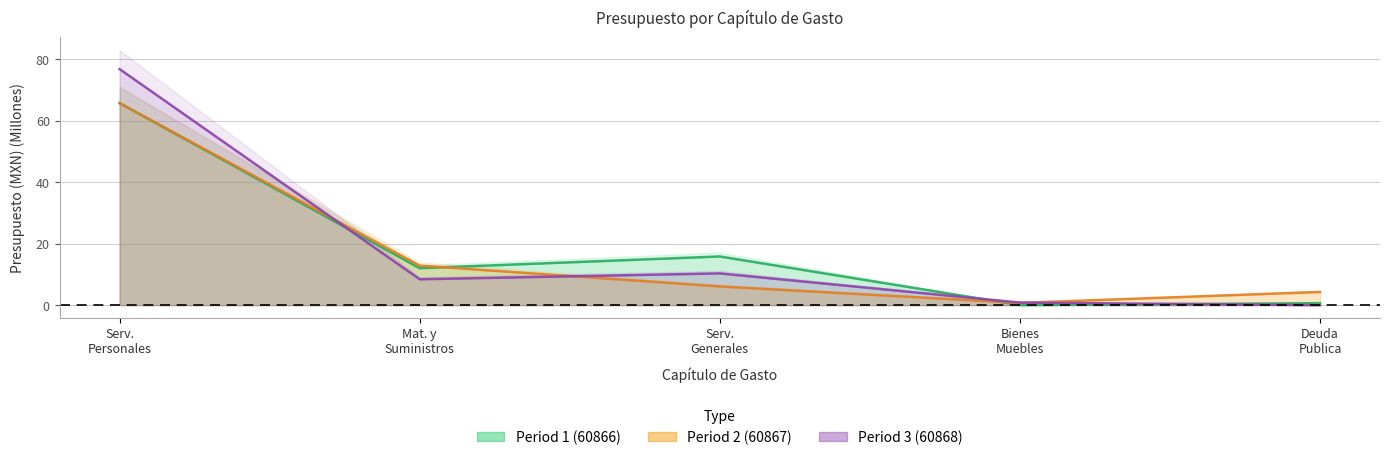

What is the spread (max minus min) of values at Bienes Muebles?

0.8